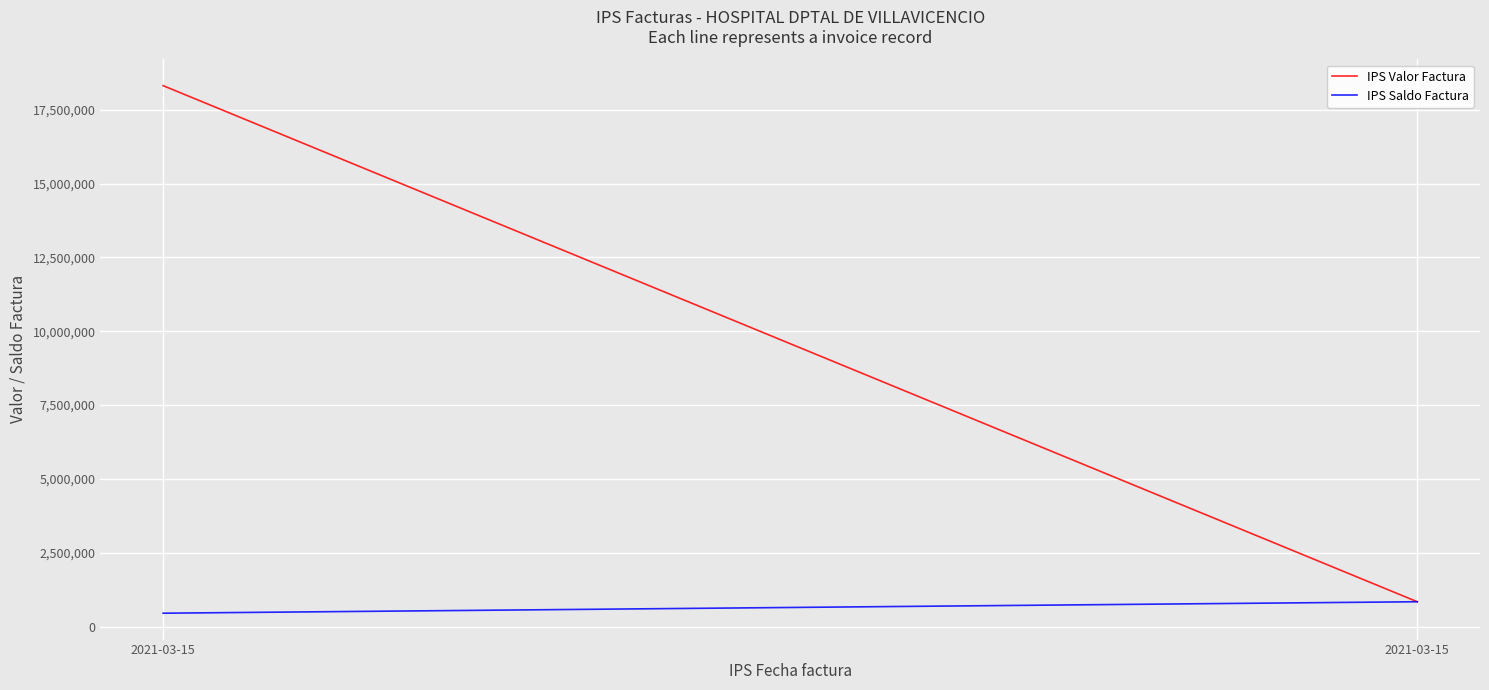

What is the value of the IPS Saldo Factura point at the 2nd from the left?

454576